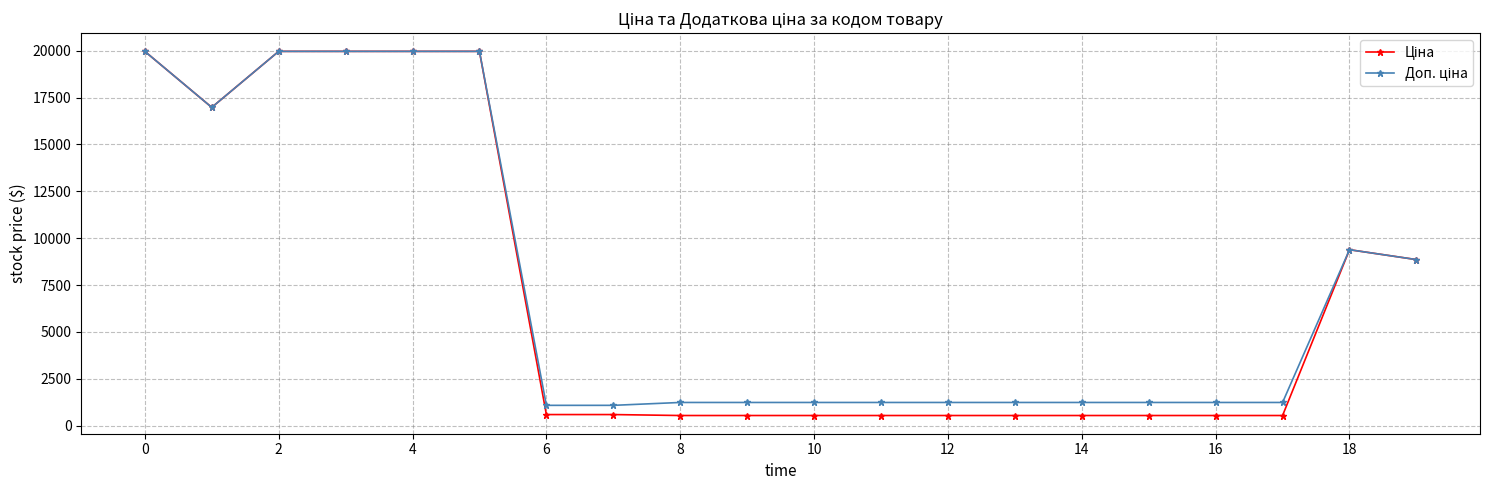

At how many categories does at least one series exceed 3830?

8